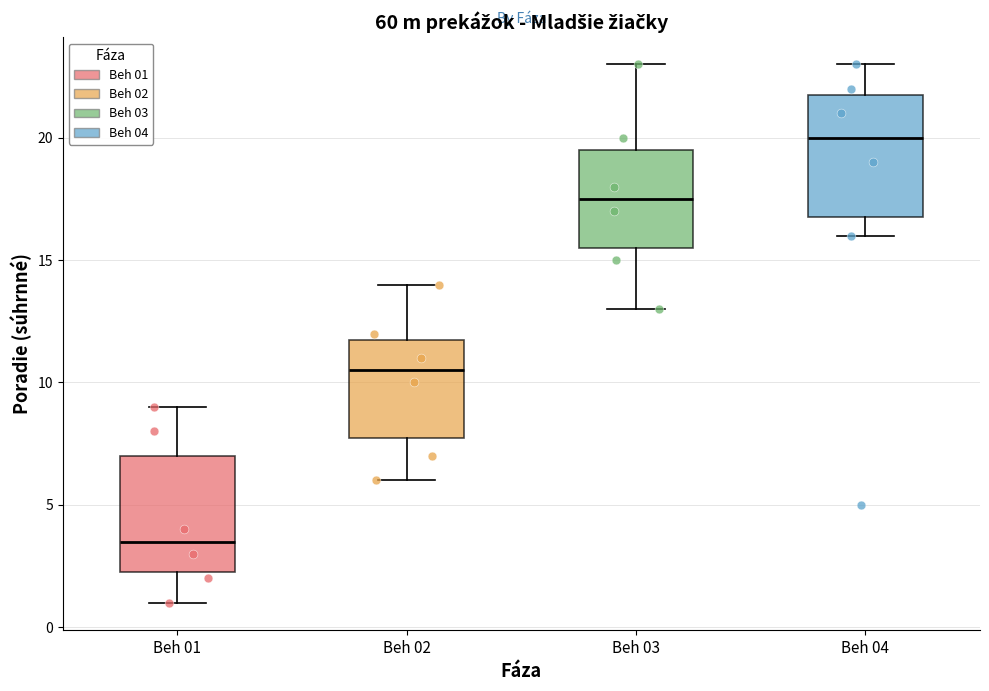

Reading left to right, transcribe this box plot: for each box, give where its median line is, the range the box spans, and where its two whiskers end, as read against the y-axis. The values are not printed on the chart, so give them approximately, as read against the axis.

Beh 01: median 3.5, box 2.5 to 7.0, whiskers 1.0 to 9.0
Beh 02: median 10.5, box 8.0 to 12.0, whiskers 6.0 to 14.0
Beh 03: median 17.5, box 15.5 to 19.5, whiskers 13.0 to 23.0
Beh 04: median 20.0, box 17.0 to 22.0, whiskers 16.0 to 23.0